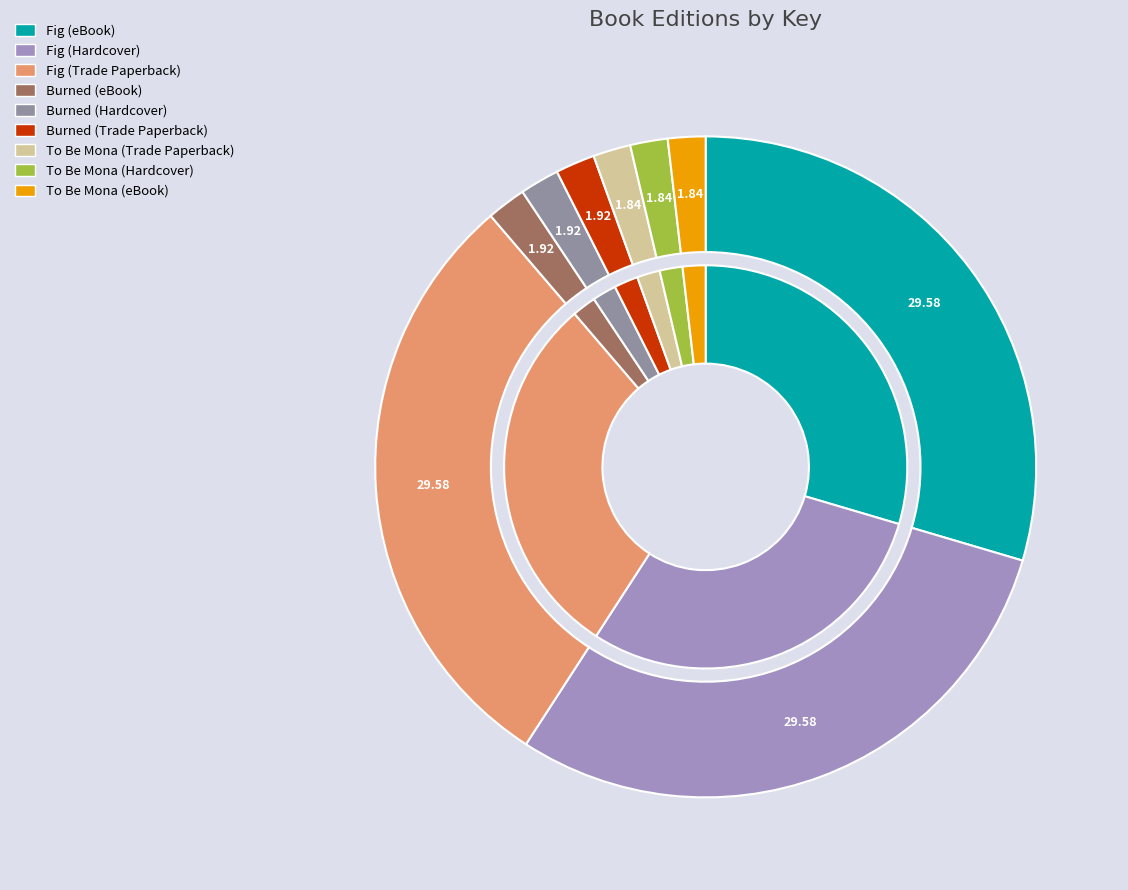

What portion of the pie excludes To Be Mona (Hardcover)?

98.2%